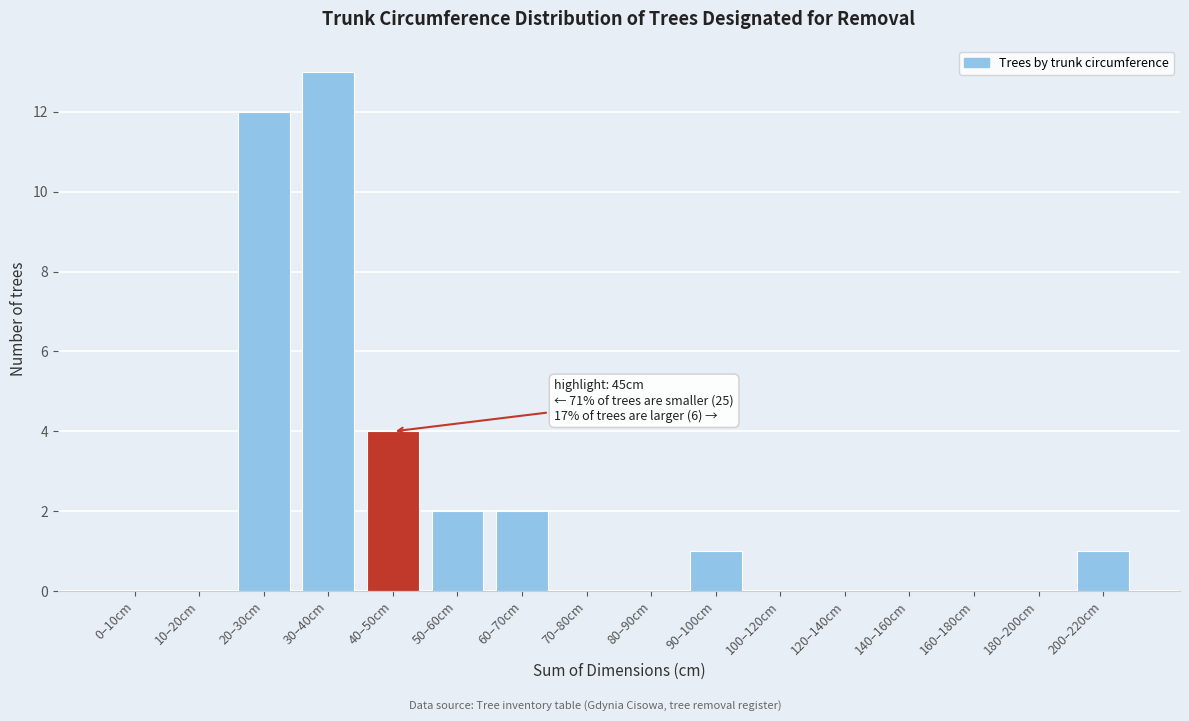

Reading left to right, transcribe all the data shown in this chart.

0–10cm=0	10–20cm=0	20–30cm=12	30–40cm=13	40–50cm=4	50–60cm=2	60–70cm=2	70–80cm=0	80–90cm=0	90–100cm=1	100–120cm=0	120–140cm=0	140–160cm=0	160–180cm=0	180–200cm=0	200–220cm=1